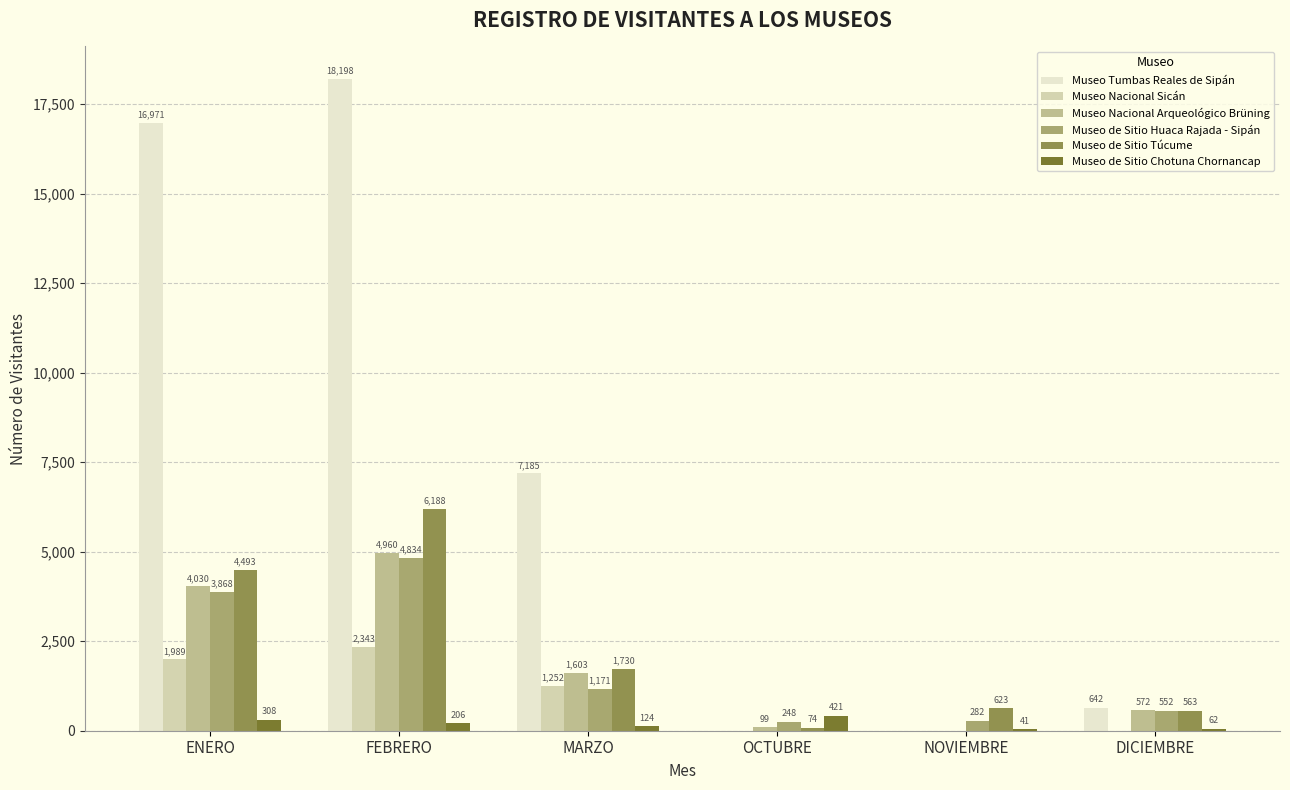

Read the Museo de Sitio Túcume value at FEBRERO, to the nearest 50.

6200